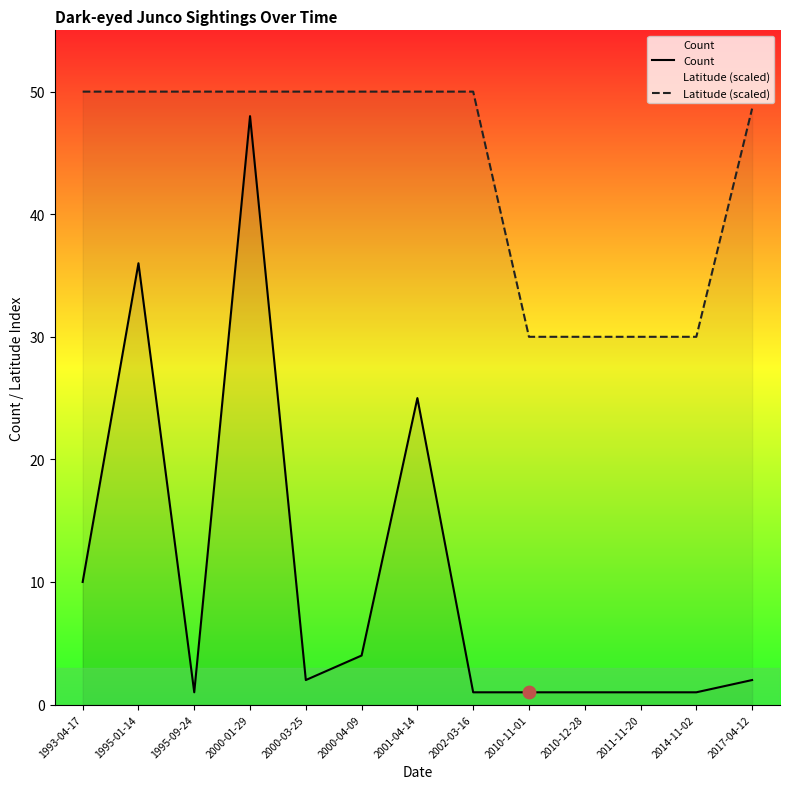

Which series contains the highest Y value?

Latitude (scaled)